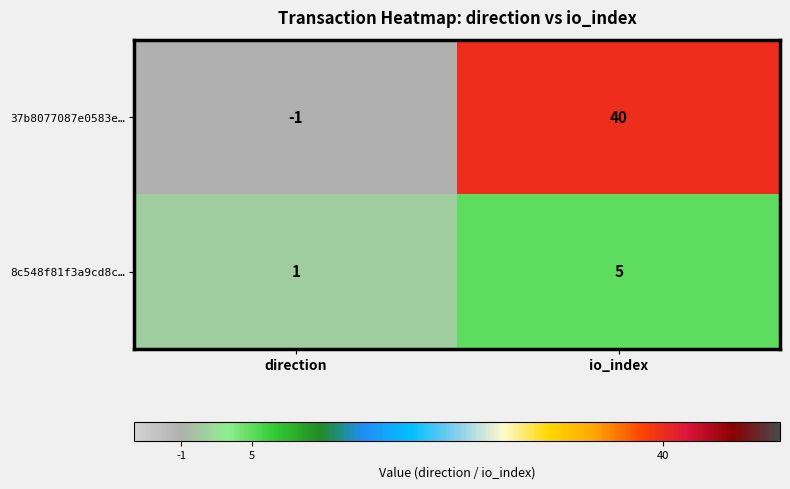

What value does the 37b8077087e0583e… series have at io_index, to the nearest 5?

40